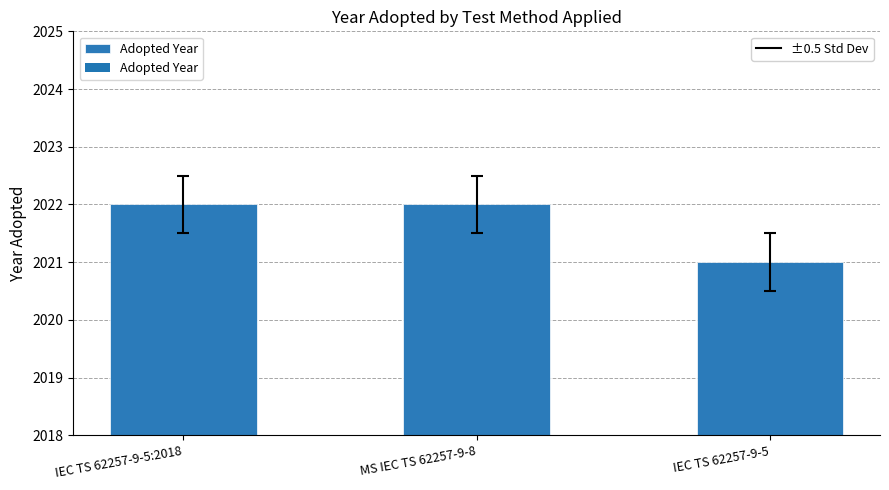

What is the difference between the values at MS IEC TS 62257-9-8 and IEC TS 62257-9-5?

1